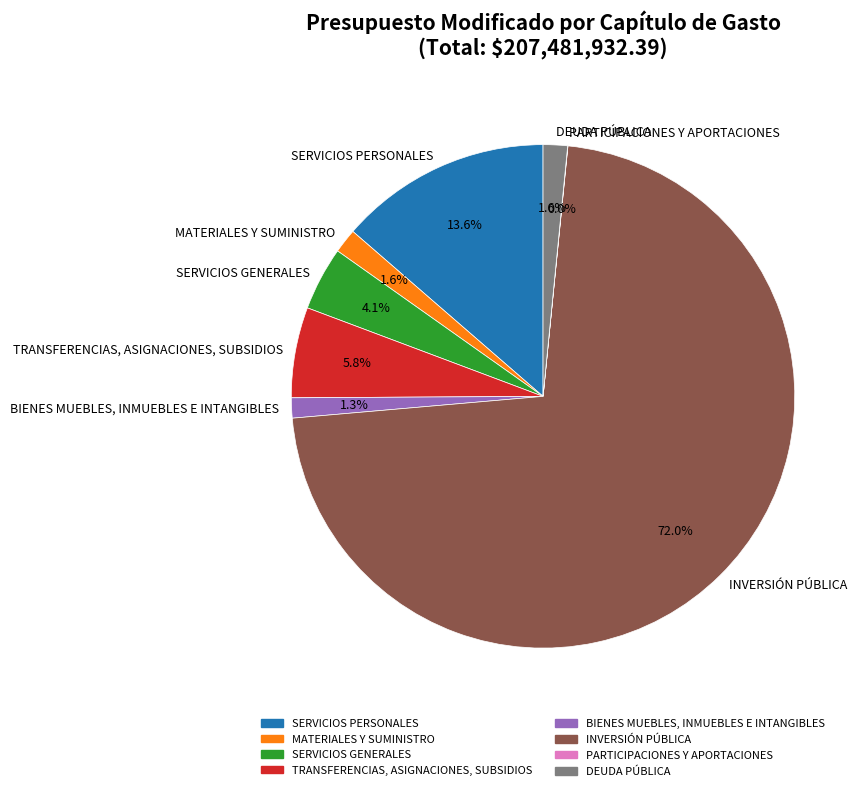

Is there a majority slice in this chart?

Yes